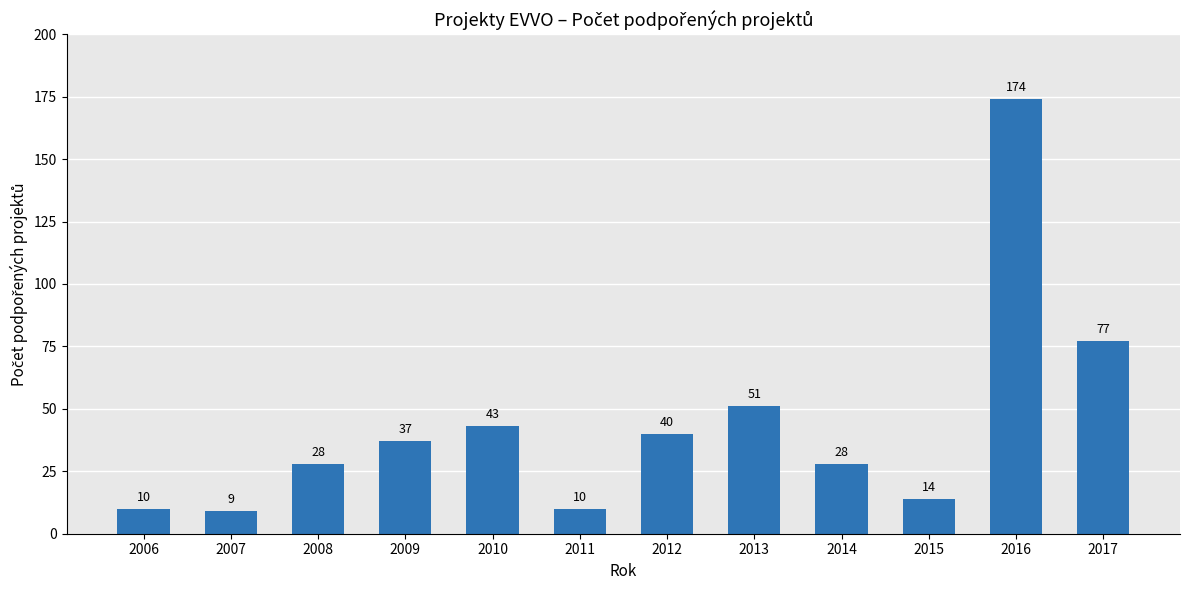

What is the change in value from 2007 to 2008?

+19